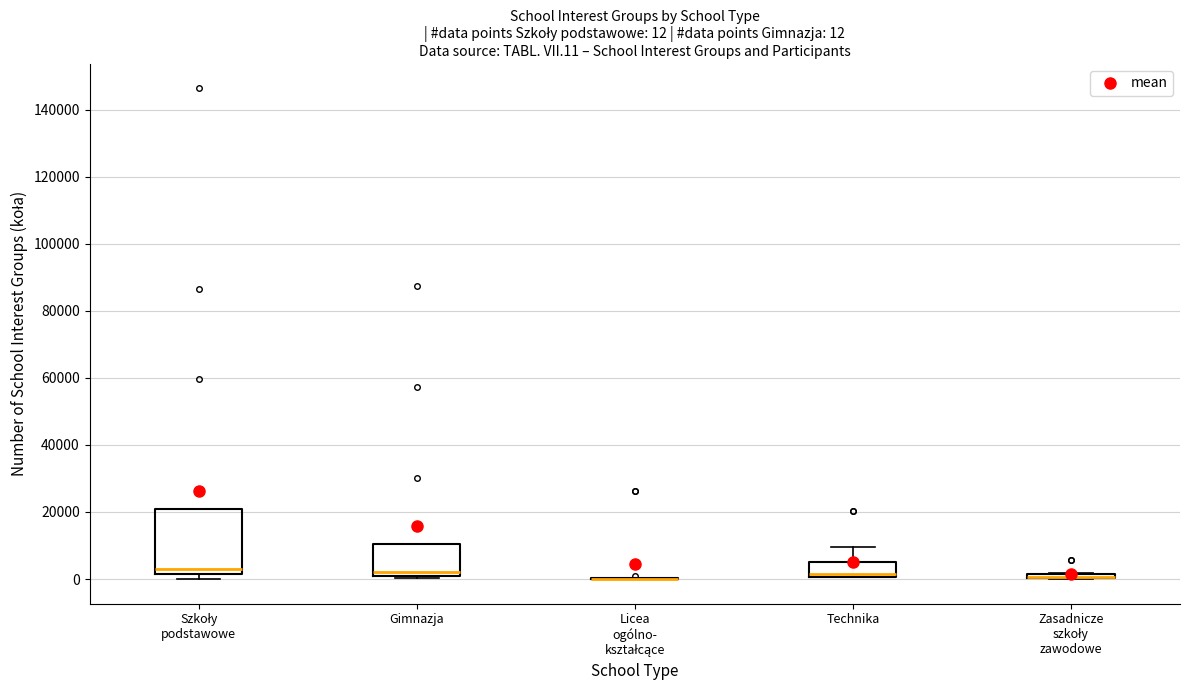

Which box is the tallest, from its lower edge to its upper edge?

Szkoły podstawowe